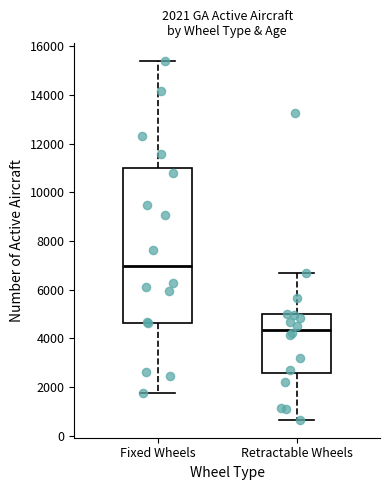

Which box has the highest median line?

Fixed Wheels